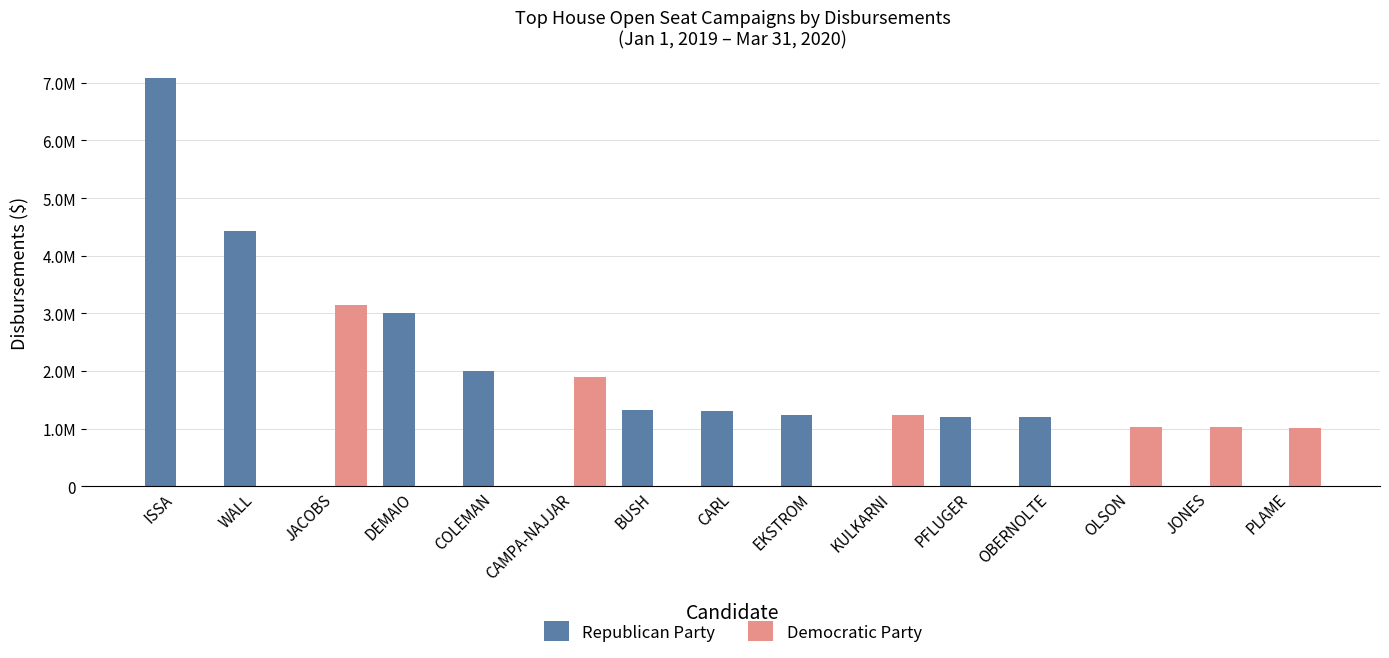

Reading left to right, extract all data points from this chart.

Republican Party: 7078013.1	4425805.8	0.0	3000603.2	1998438.2	0.0	1323043.7	1307240.9	1239327.4	0.0	1199038.9	1191237.9	0.0	0.0	0.0
Democratic Party: 0.0	0.0	3145134.4	0.0	0.0	1901459.2	0.0	0.0	0.0	1226088.6	0.0	0.0	1028804.7	1024041.1	1004251.8